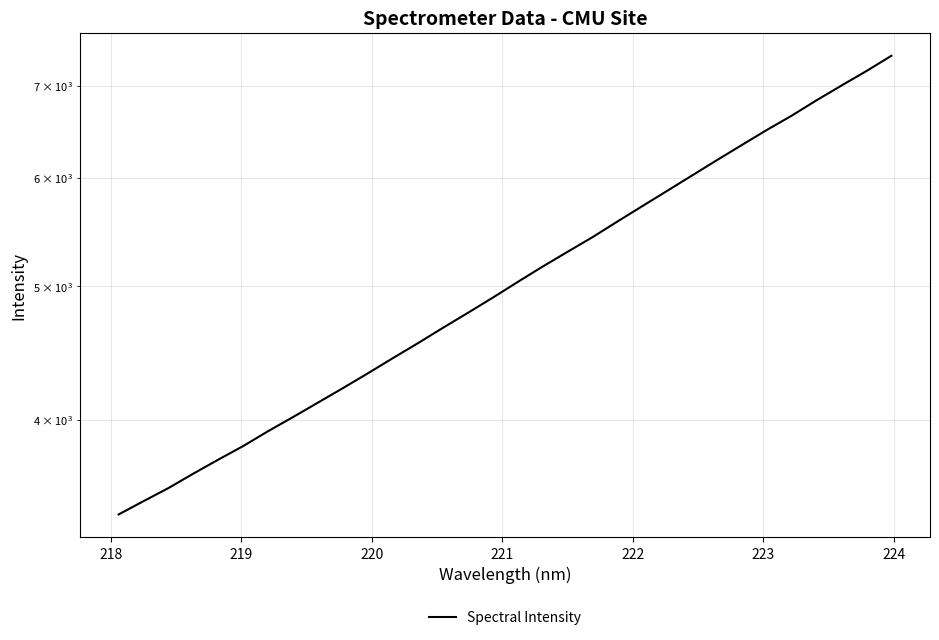

Reading left to right, list all the values displayed in this chart.

3412.1	3489.2	3566.7	3654.4	3741.0	3827.3	3924.1	4018.1	4116.6	4217.9	4323.6	4434.9	4546.8	4665.0	4783.6	4907.0	5037.8	5169.4	5298.9	5430.3	5574.9	5720.6	5869.1	6022.3	6179.7	6338.2	6499.7	6657.4	6831.5	7002.3	7173.9	7359.7